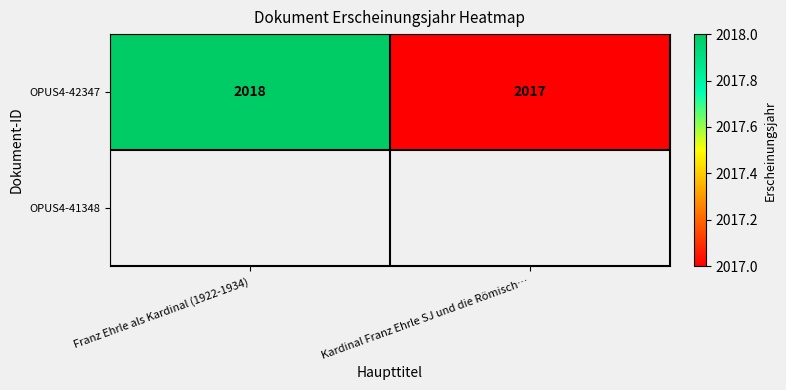

What is the greatest value displayed?

2018.0